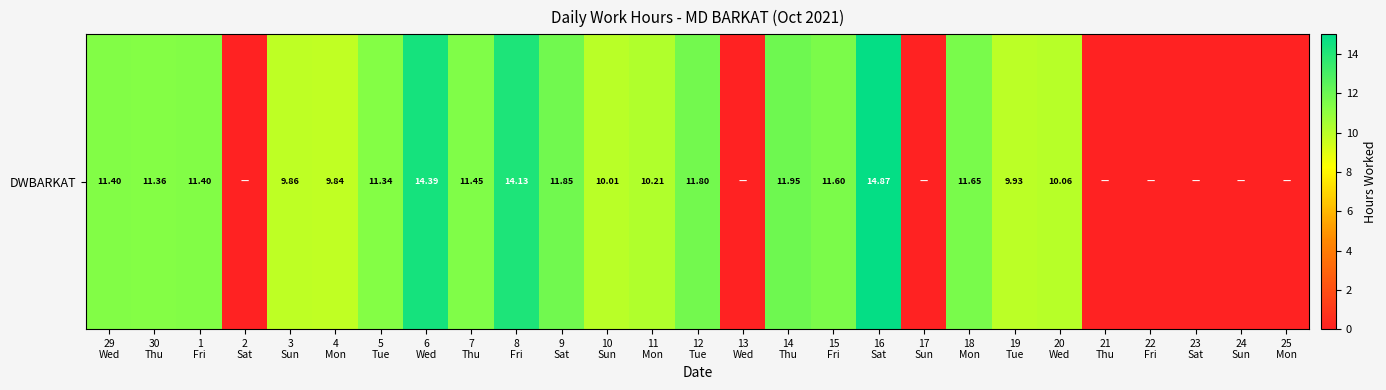

How many values are below 10?

11